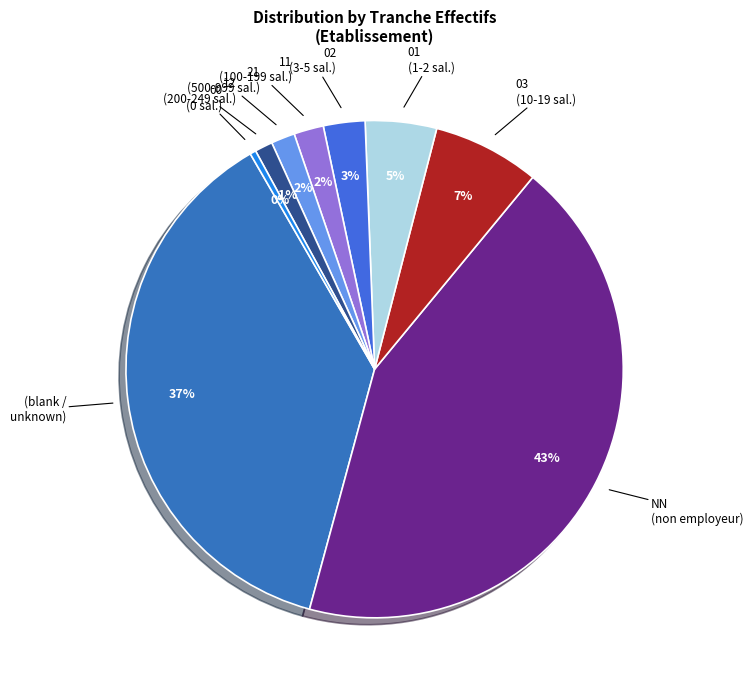

Count the number of slices in the pie.

9